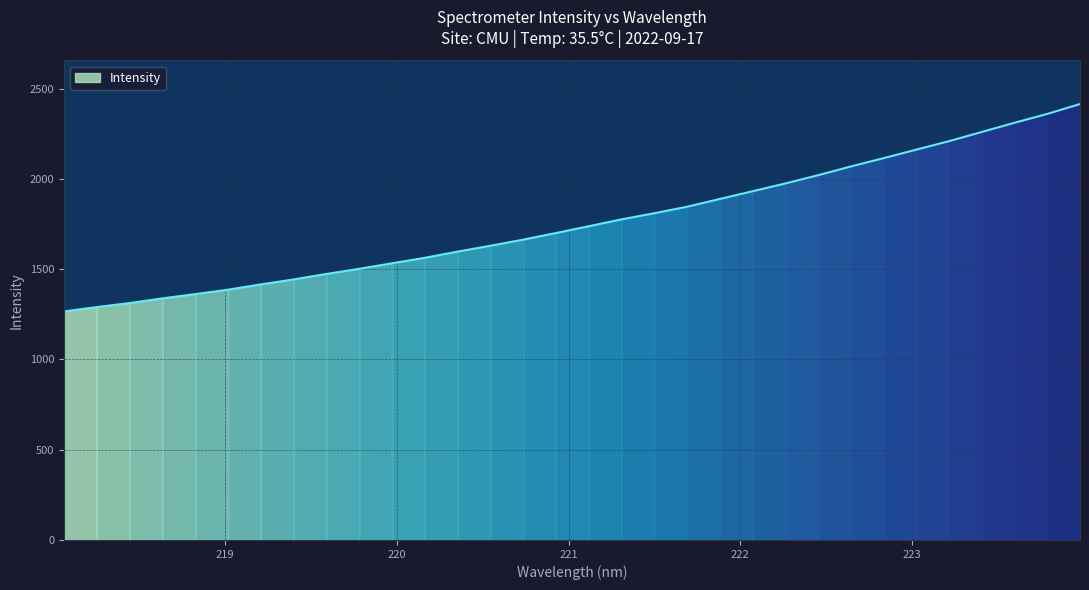

Where is the data nearest to the value 1839?

221.6902